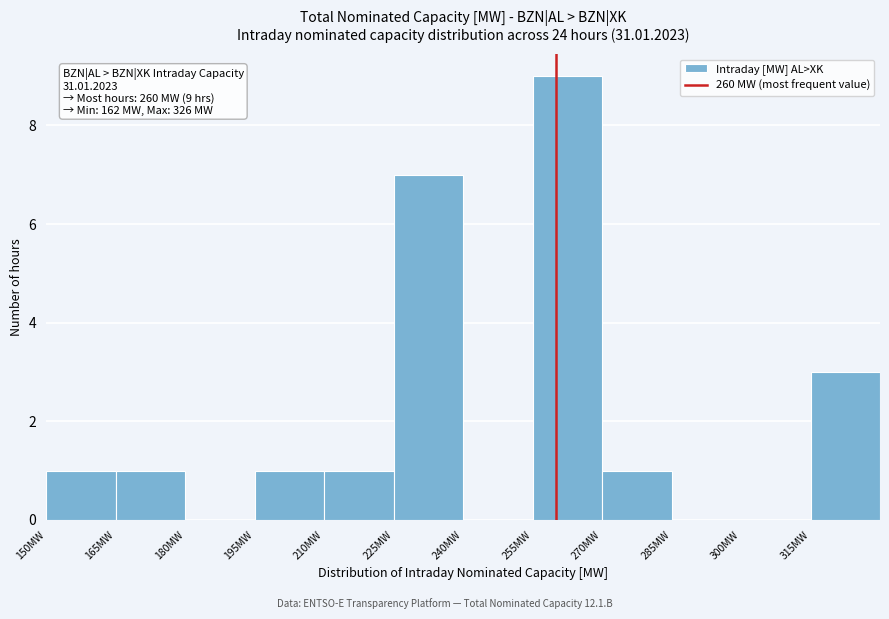

Over which range of the x-axis is the bar tallest?

255 to 270